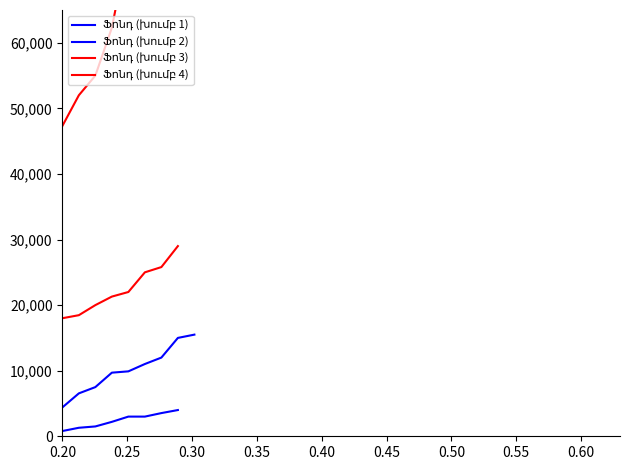

What is the minimum value shown in the chart?

800.0